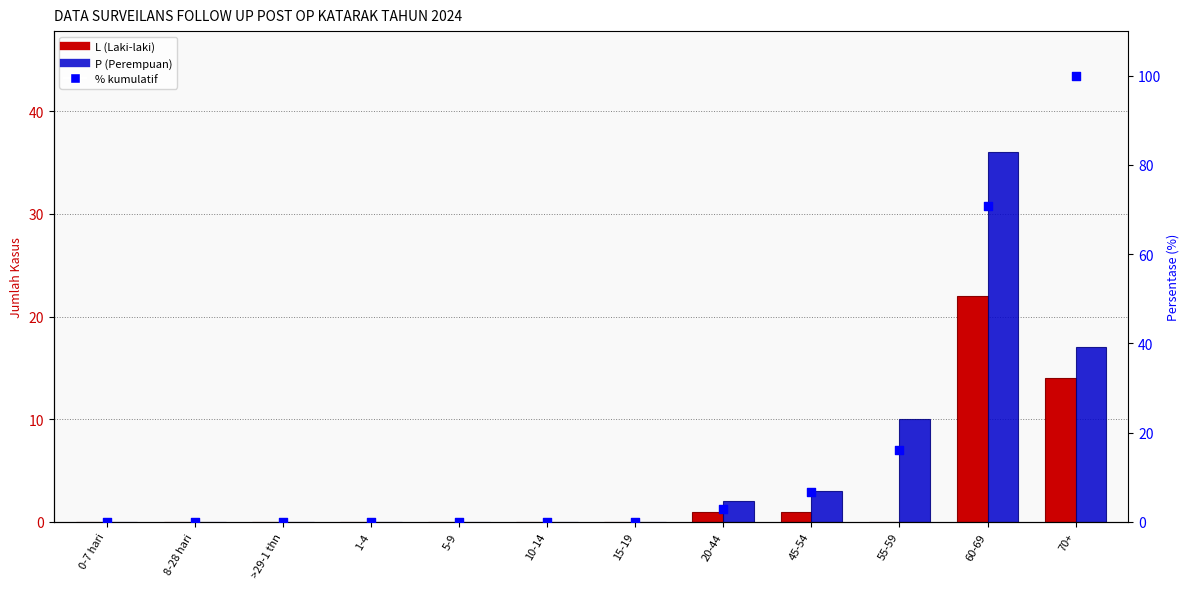

What are all the series names shown in the legend?

L (Laki-laki), P (Perempuan), Persentase kumulatif